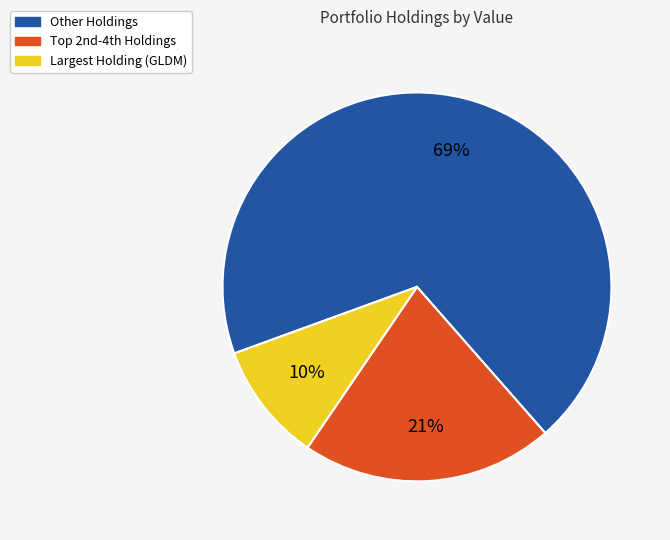

Is there any slice that represents more than half of the pie?

Yes